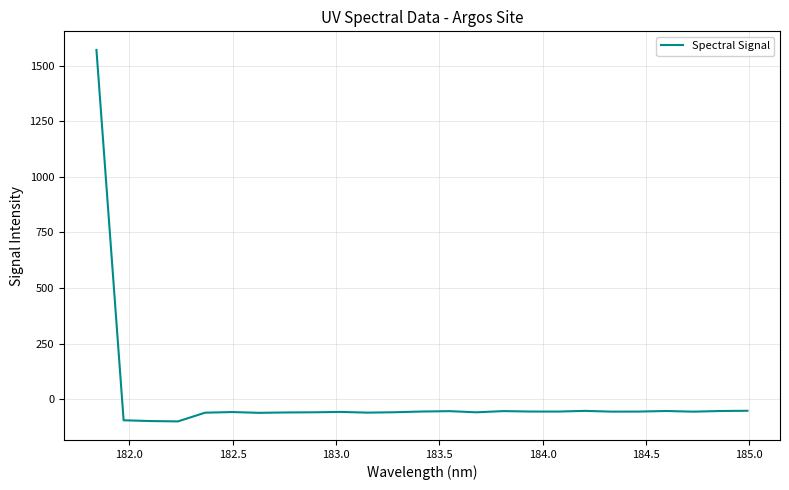

What is the maximum value shown in the chart?

1570.5